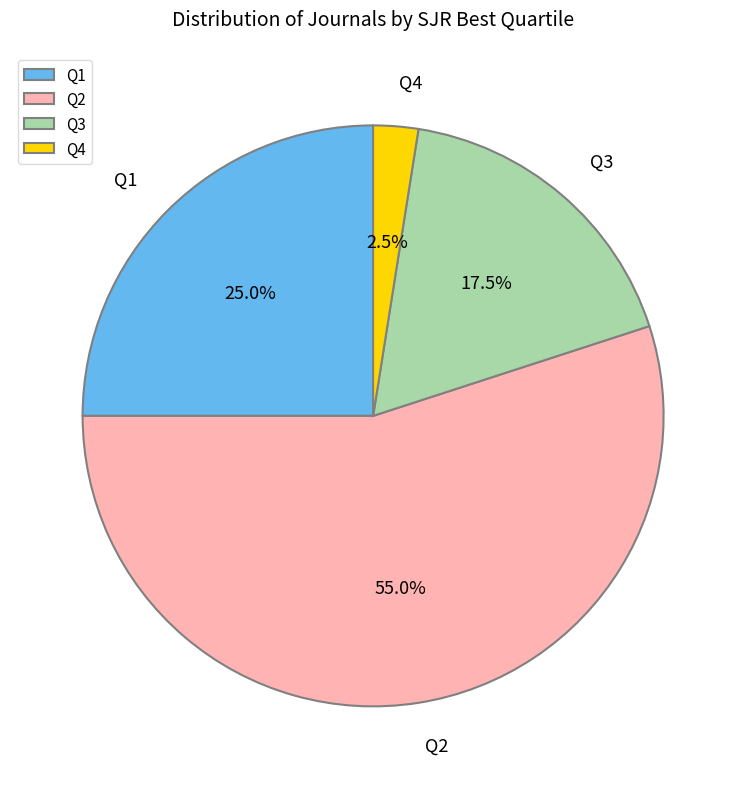

Is there any slice that represents more than half of the pie?

Yes